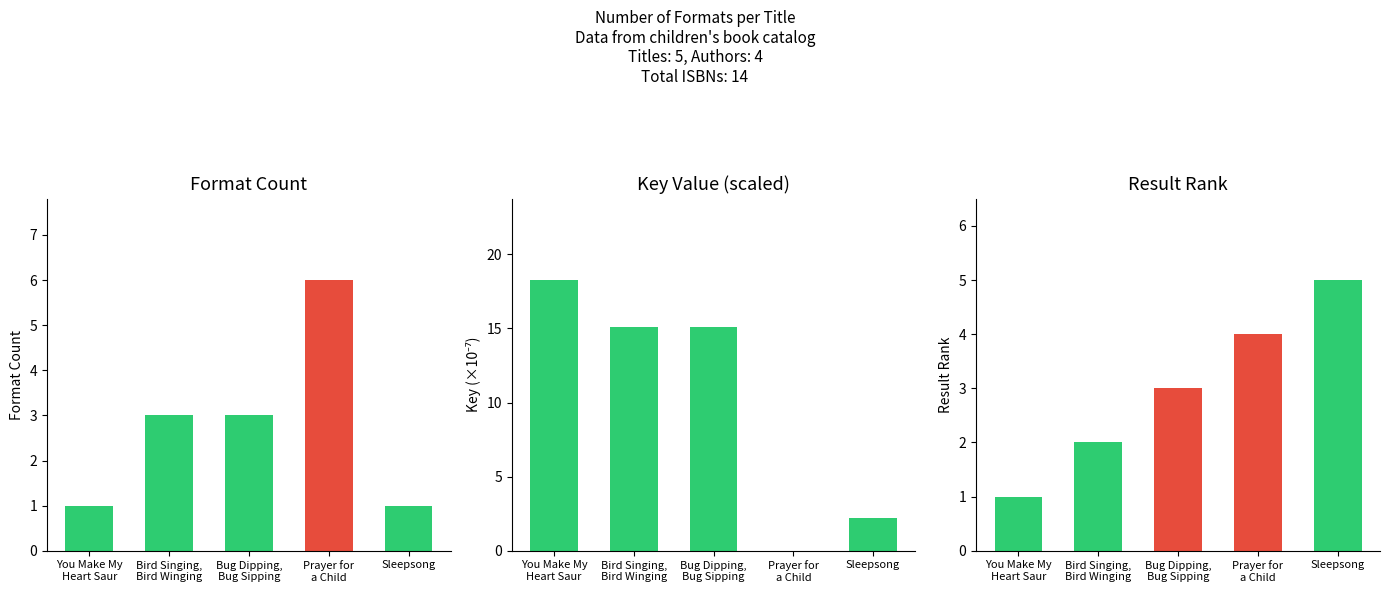

Reading left to right, list all the values displayed in this chart.

Format Count: You Make My
Heart Saur=1.0	Bird Singing,
Bird Winging=3.0	Bug Dipping,
Bug Sipping=3.0	Prayer for
a Child=6.0	Sleepsong=1.0
Key (×10⁻⁷): You Make My
Heart Saur=18.3	Bird Singing,
Bird Winging=15.1	Bug Dipping,
Bug Sipping=15.1	Prayer for
a Child=0.0	Sleepsong=2.2
Result Rank: You Make My
Heart Saur=1.0	Bird Singing,
Bird Winging=2.0	Bug Dipping,
Bug Sipping=3.0	Prayer for
a Child=4.0	Sleepsong=5.0